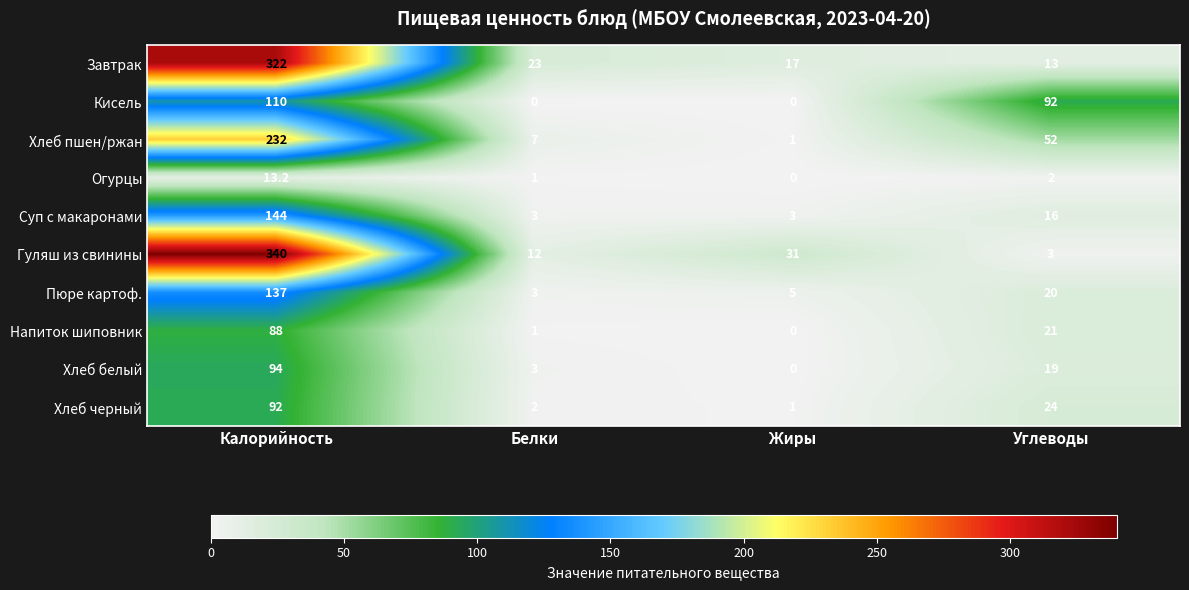

Read the Хлеб пшен/ржан value at Белки.

7.0